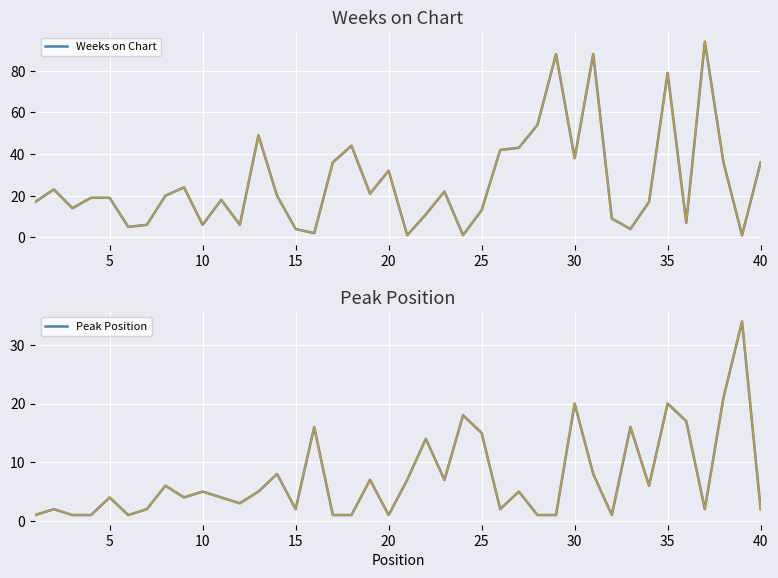

Which series has the widest spread of values?

Weeks on Chart